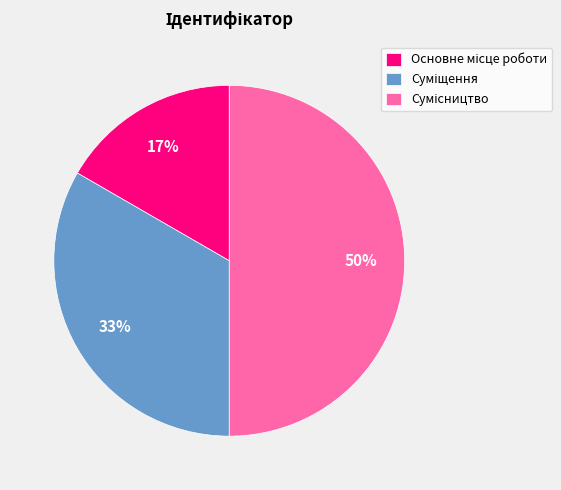

To the nearest percent, what is the difference between the largest and smallest slice percentages?

33%